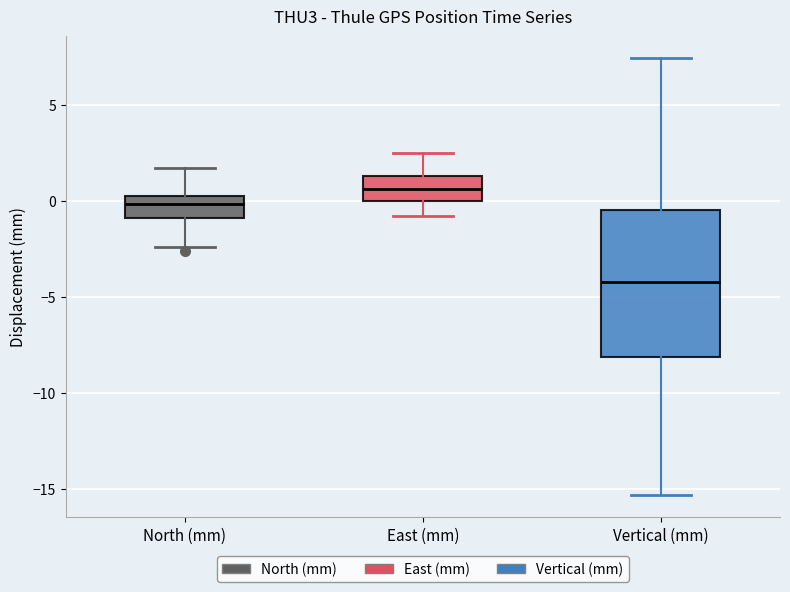

Comparing the boxes themselves (not the whiskers), which one is the tallest?

Vertical (mm)